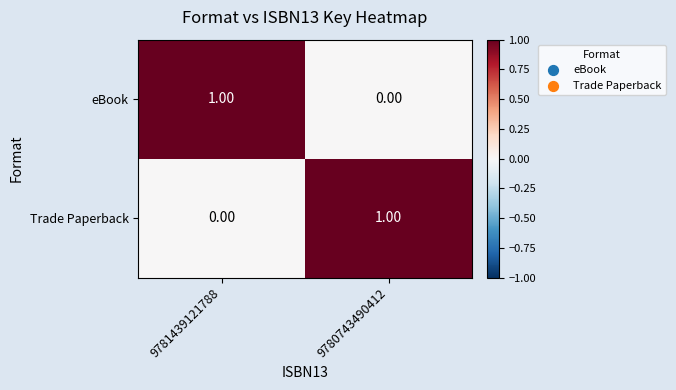

Rank the categories by Trade Paperback value from highest to lowest.

9780743490412, 9781439121788